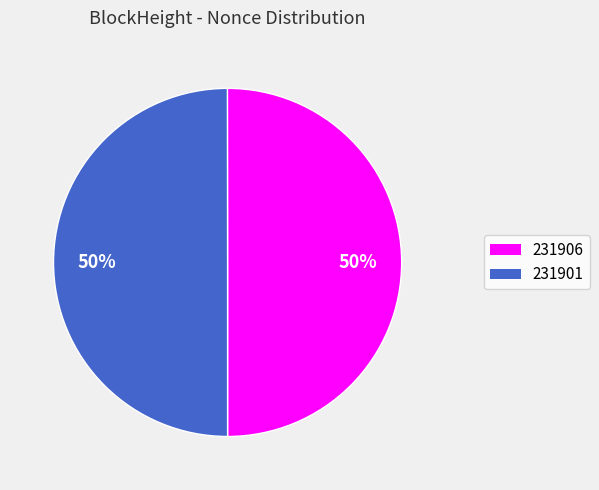

The 231901 slice represents 50% of the pie. True or false?

True